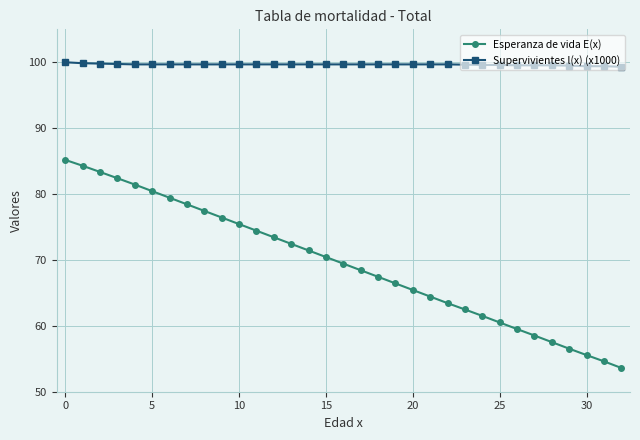

What is the value of the Esperanza de vida E(x) point at the 32nd from the left?

54.6